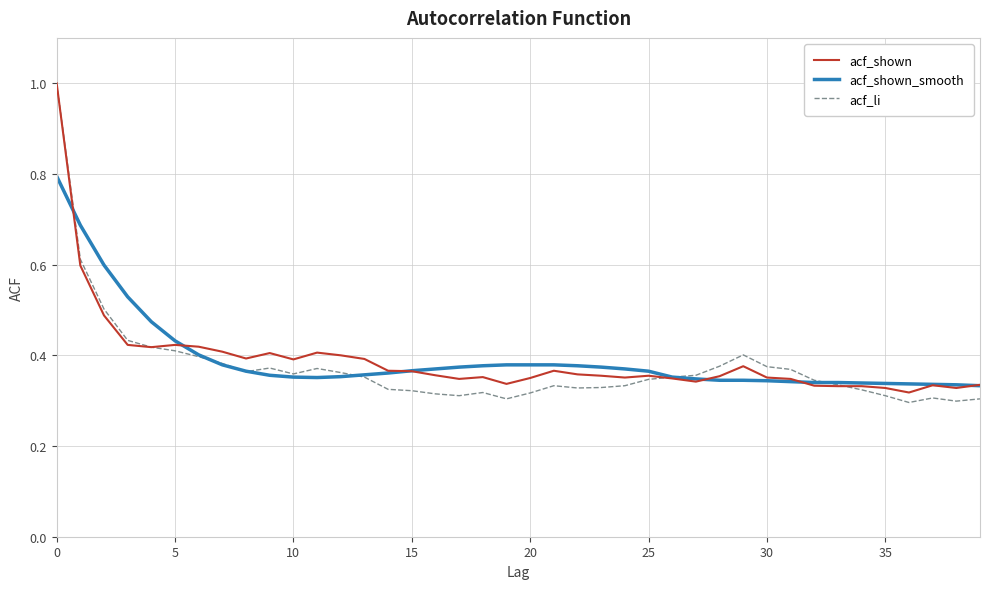

What are all the series names shown in the legend?

acf_shown, acf_shown_smooth, acf_li